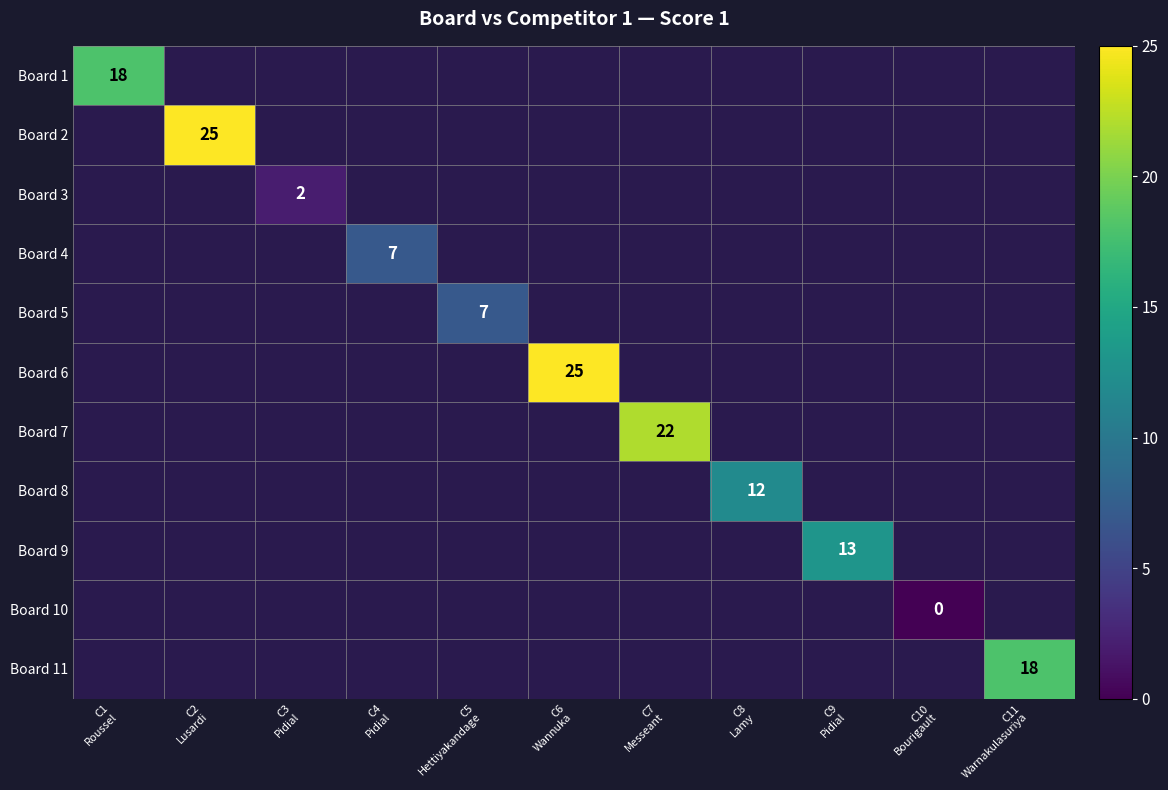

Is the value of Board 8 at C8 Lamy greater than the value of Board 6 at C3 Pidial?

No